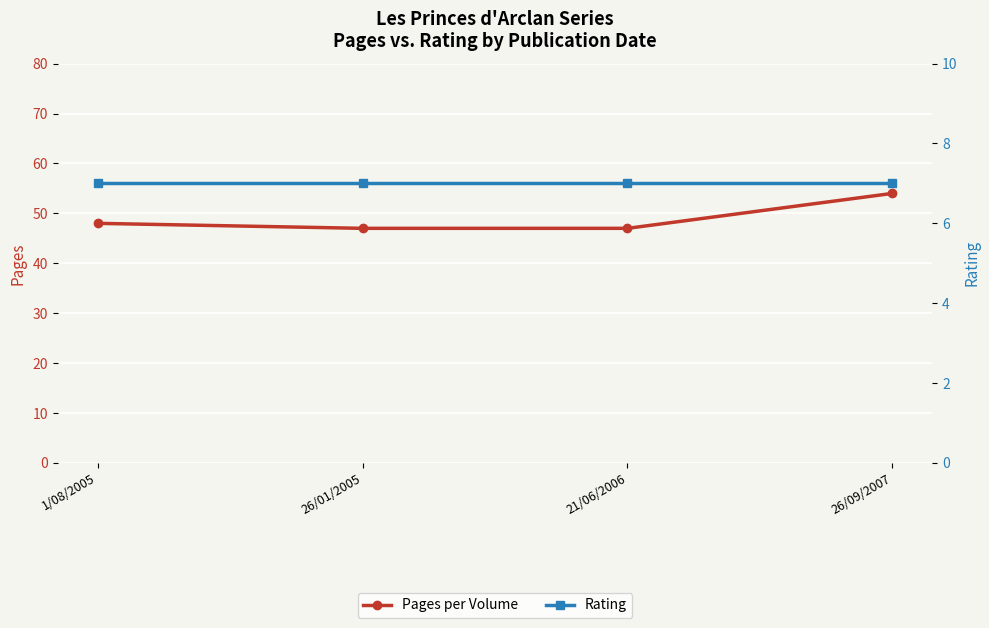

What is the maximum value for Rating?

7